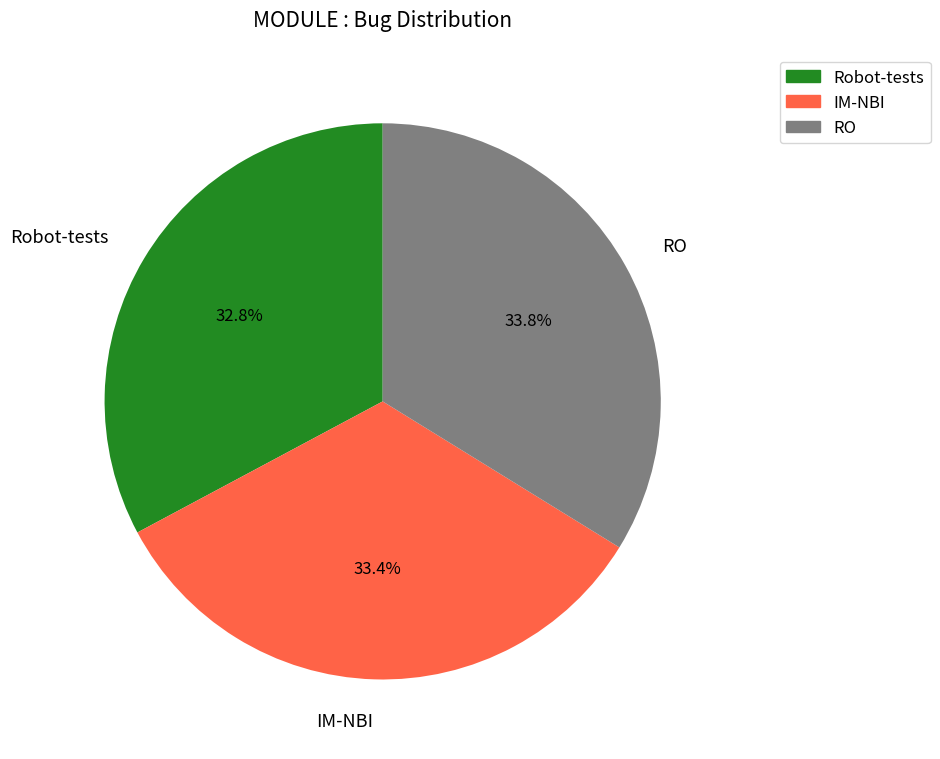

Which slice is the smallest?

Robot-tests